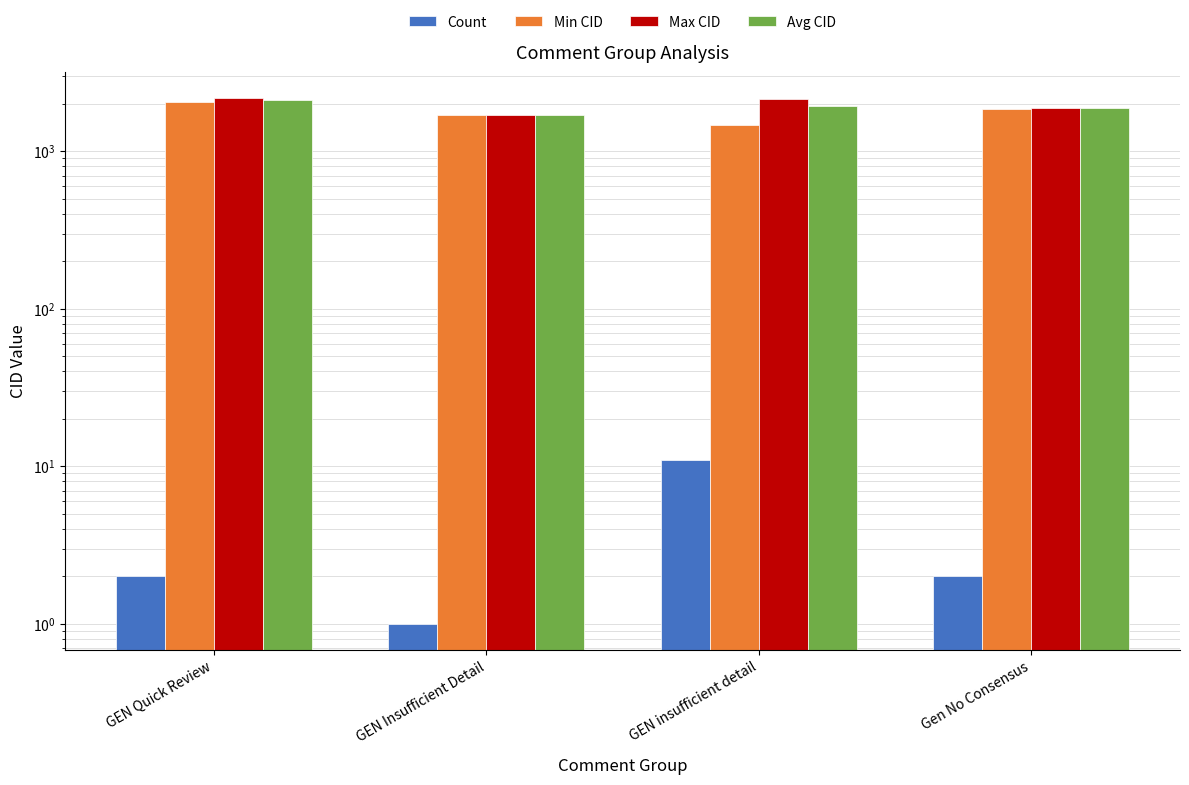

What is the spread (max minus min) of values at GEN insufficient detail?

2148.0